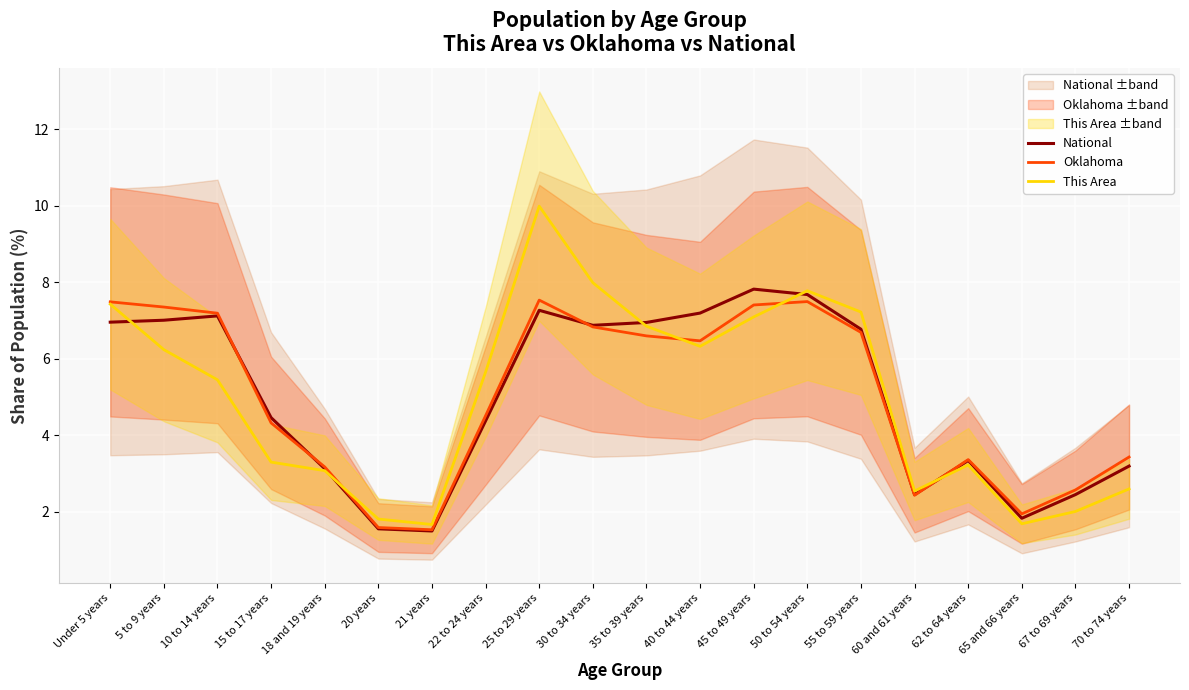

Which category has the highest value across all series?

25 to 29 years